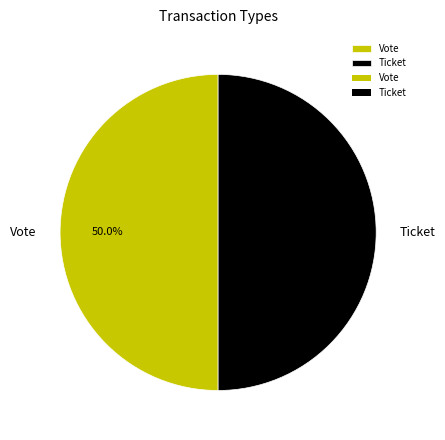

How many segments does this pie chart have?

2